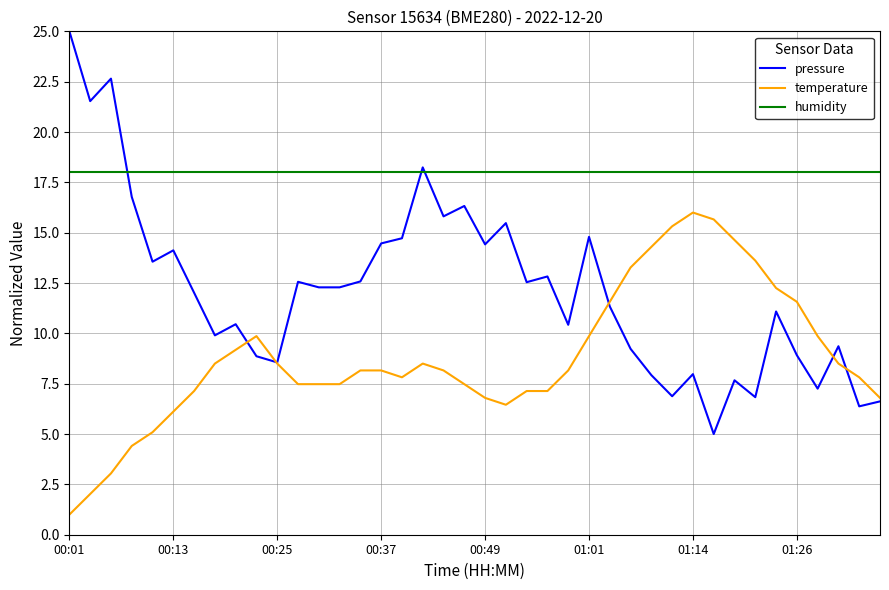

Rank the series by their maximum value, from lowest to highest.

temperature, humidity, pressure